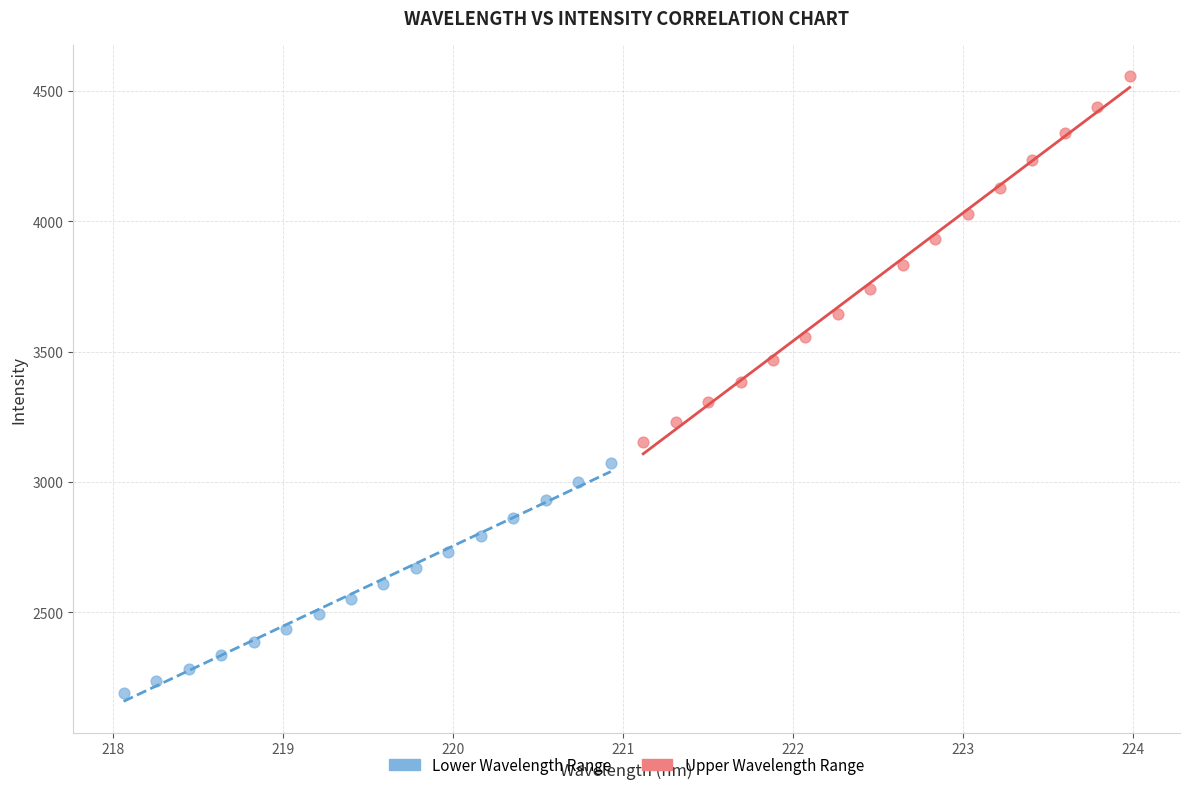

Which series reaches the minimum Y coordinate?

Lower Wavelength Range